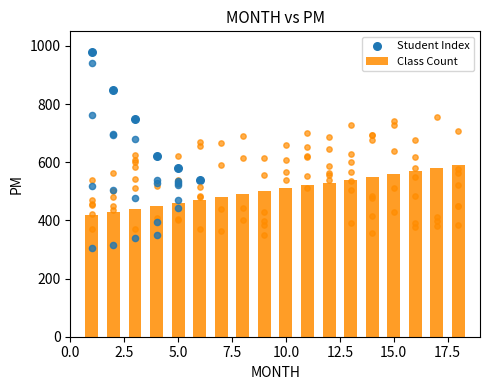

What is the change in value from 3 to 14?

+110